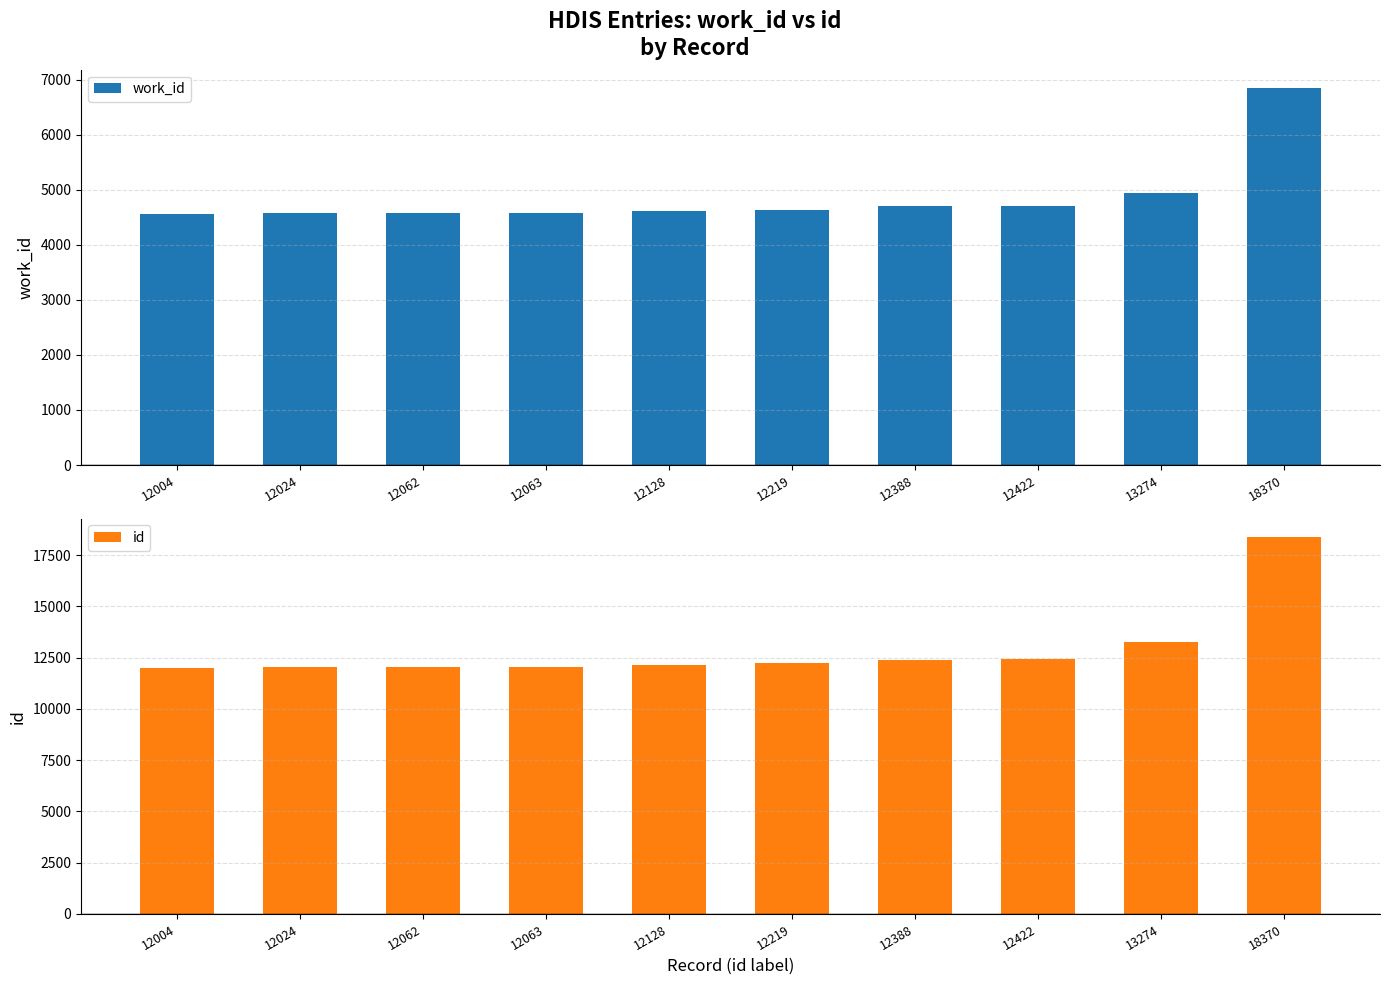

What is the difference between the highest and lowest values at 12062?

7479